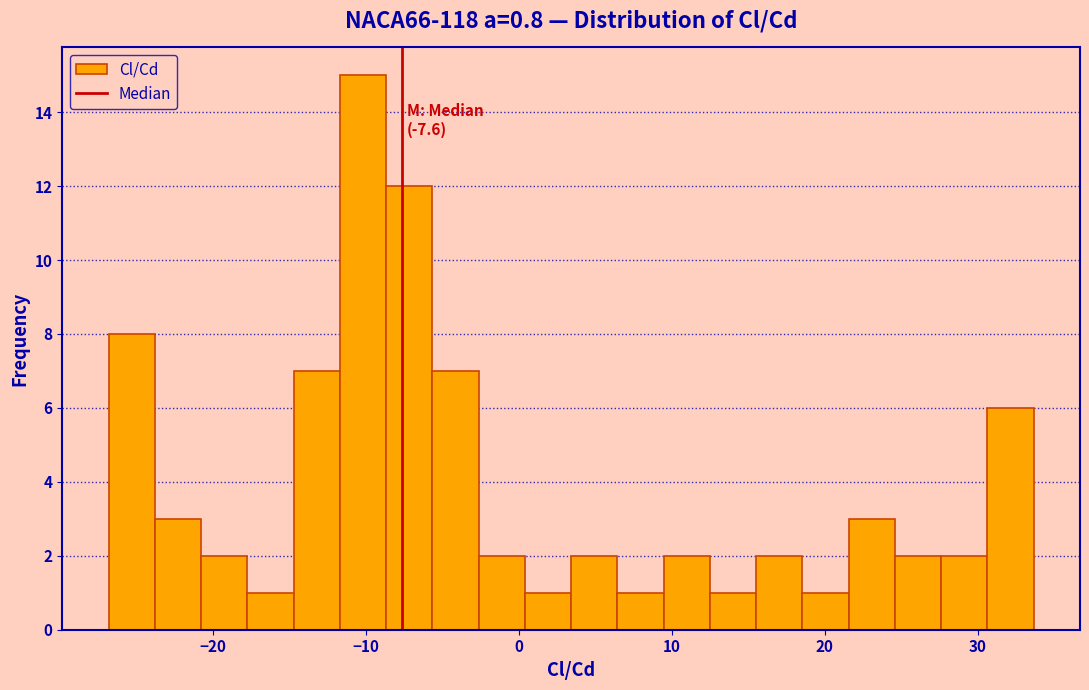

Around what value on the x-axis is the tallest bar? Give the approximate position of its centre, as read against the axis.

-10